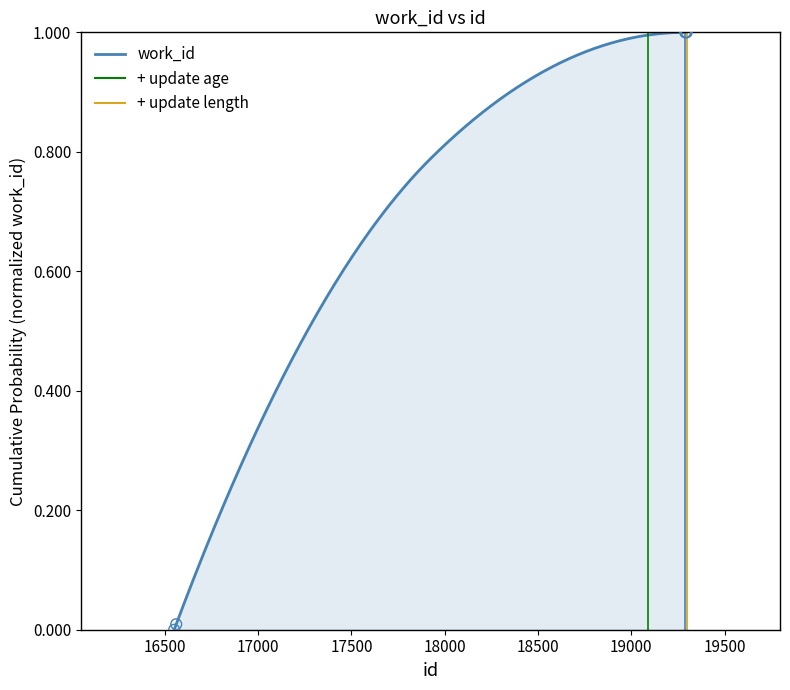

What is the change in value from 16550 to 19297?

+1.0